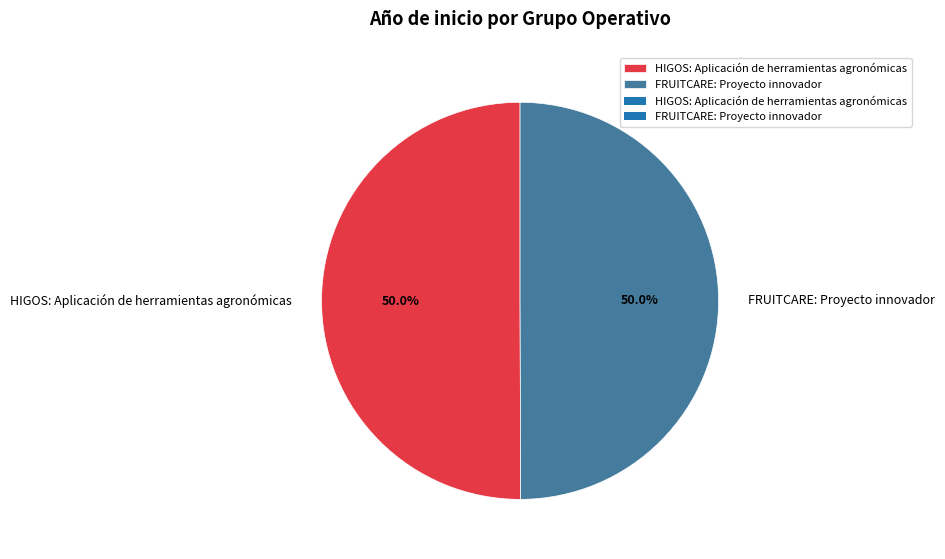

To the nearest percent, what is the combined percentage of FRUITCARE: Proyecto innovador and HIGOS: Aplicación de herramientas agronómicas?

100%